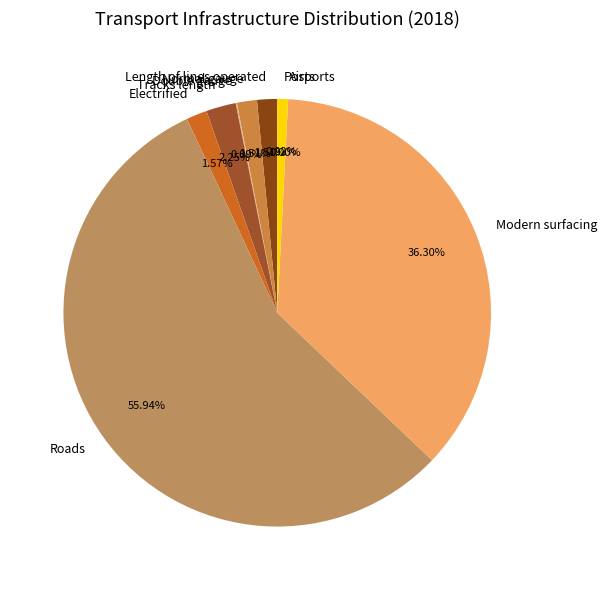

What is the largest slice in the pie chart?

Roads